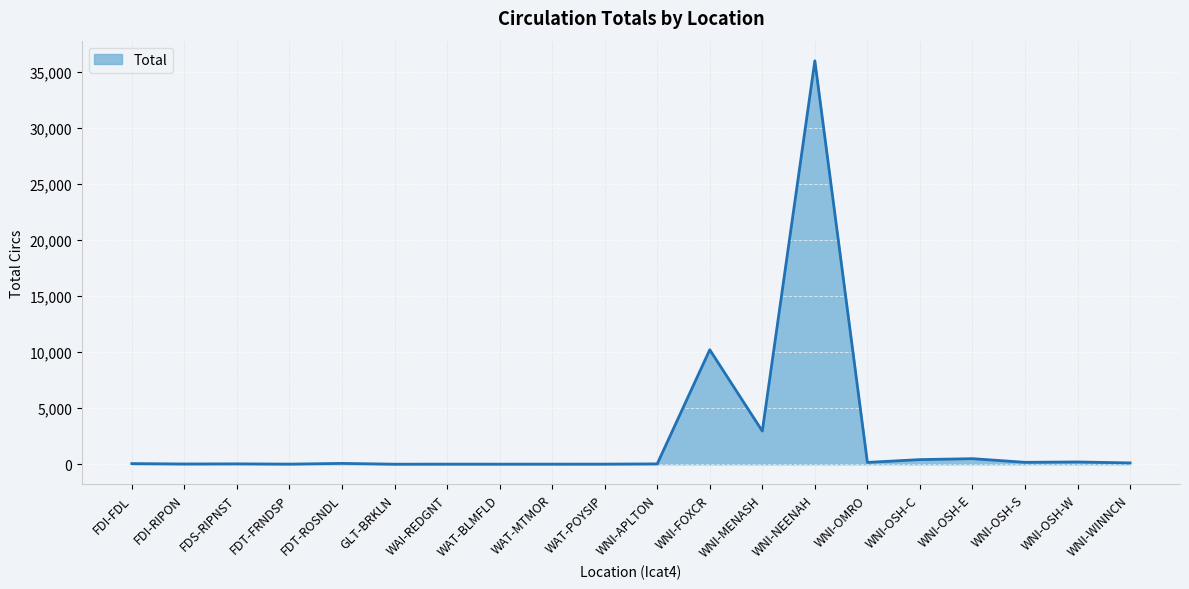

At which category does the chart reach its peak across all series?

WNI-NEENAH